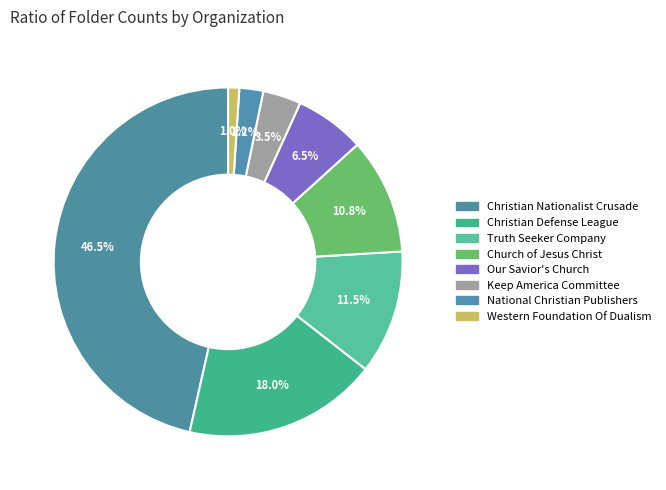

How many slices are in this pie chart?

8